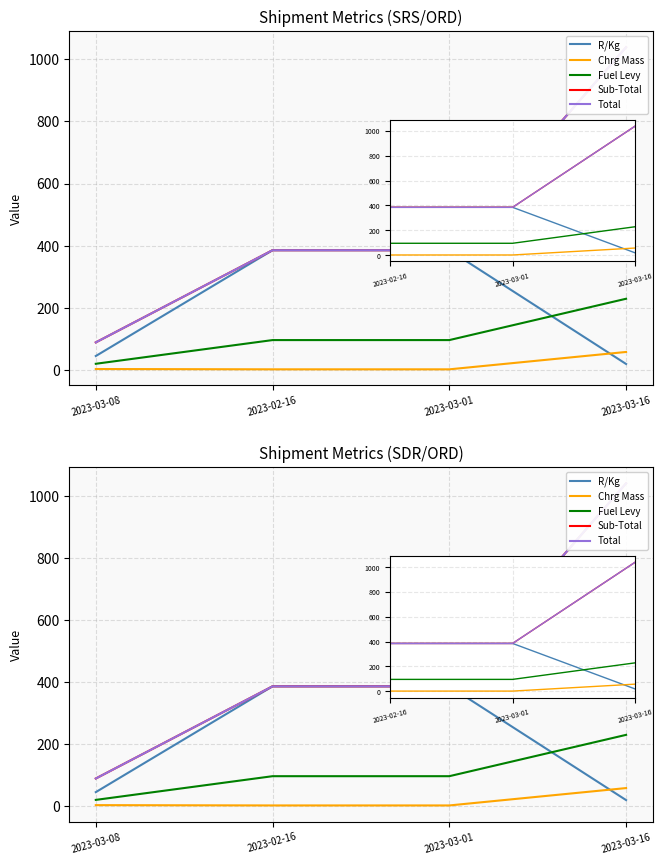

What is the sum of all Chrg Mass values?

61.0